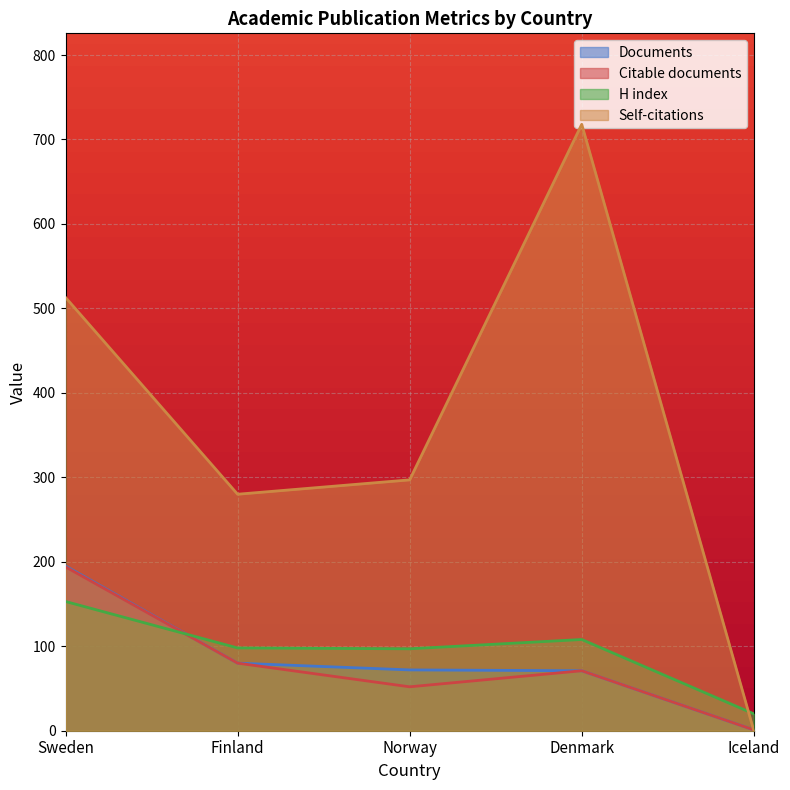

What is the label of the 1st point from the left?

Sweden